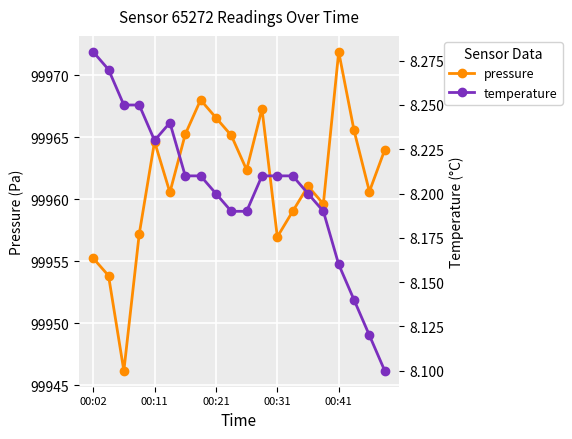

Where does the pressure series first go above 99962?

00:11